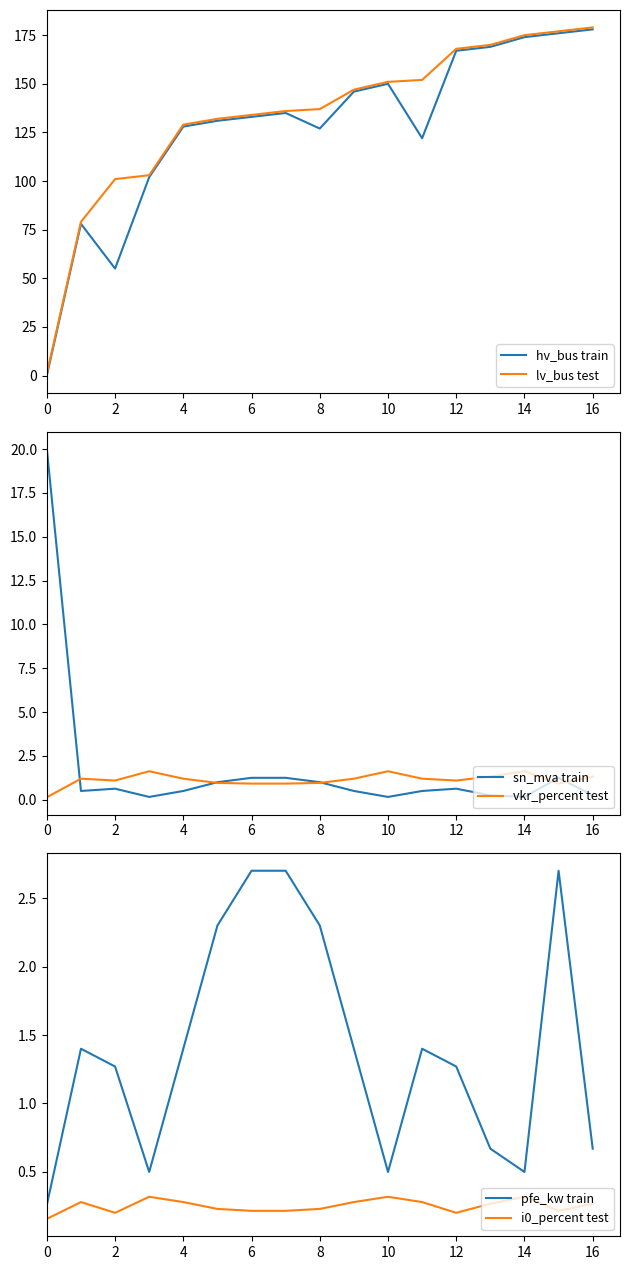

Does the chart display data point markers on the line(s)?

No